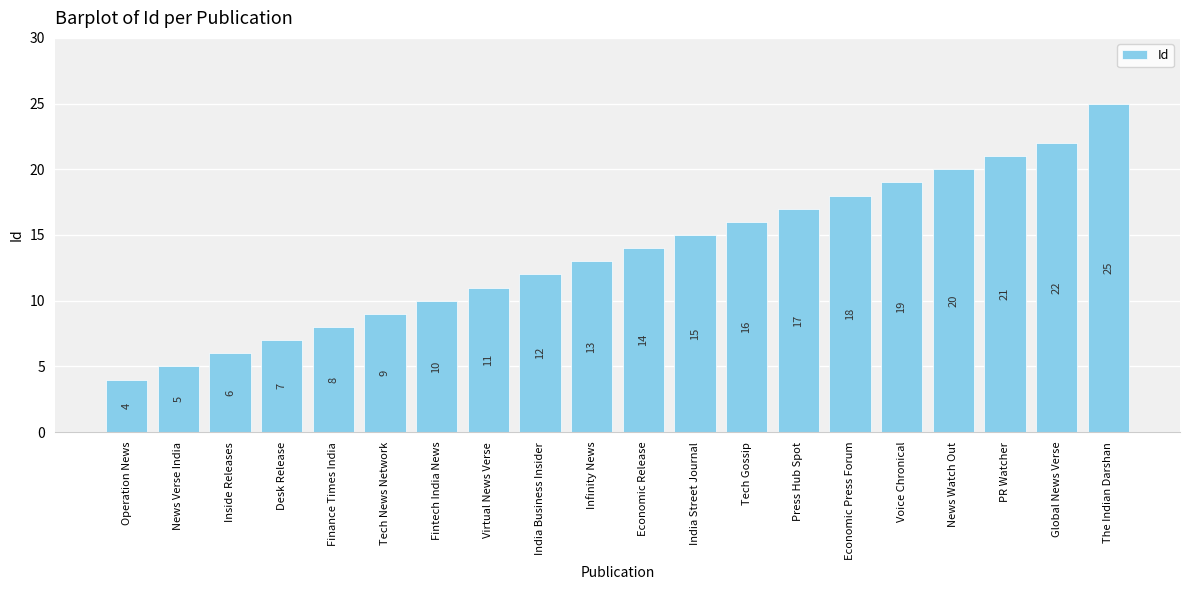

Rank the categories by value from lowest to highest.

Operation News, News Verse India, Inside Releases, Desk Release, Finance Times India, Tech News Network, Fintech India News, Virtual News Verse, India Business Insider, Infinity News, Economic Release, India Street Journal, Tech Gossip, Press Hub Spot, Economic Press Forum, Voice Chronical, News Watch Out, PR Watcher, Global News Verse, The Indian Darshan